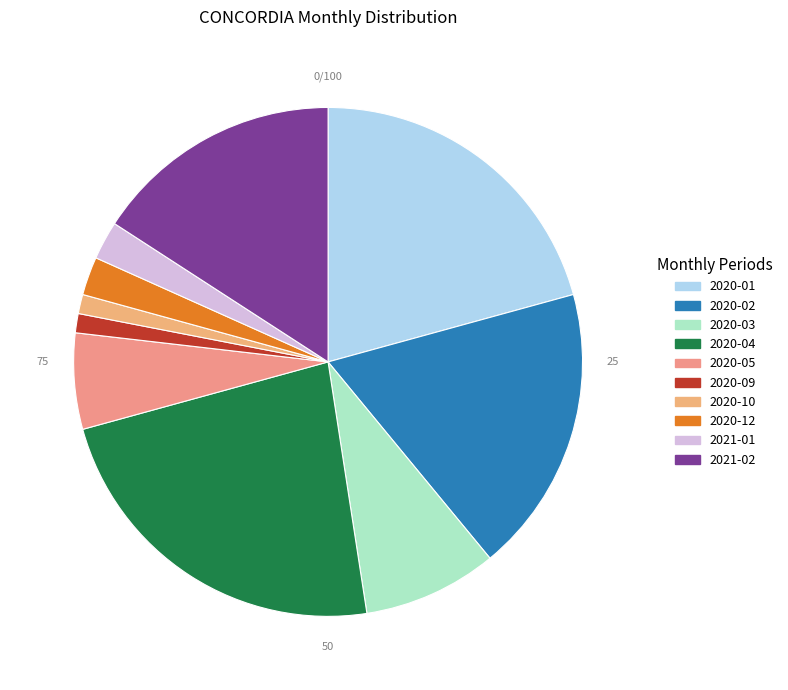

Count the number of slices in the pie.

10